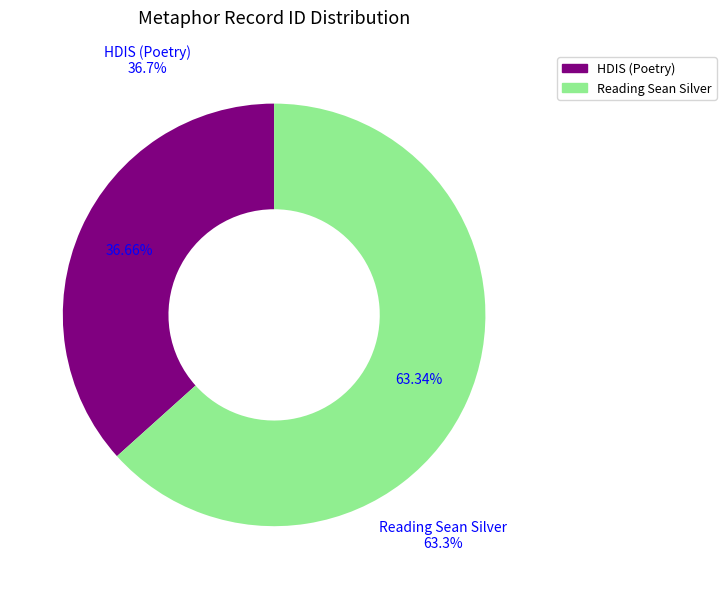

Combined, do HDIS (Poetry) and Reading Sean Silver account for over 50%?

Yes